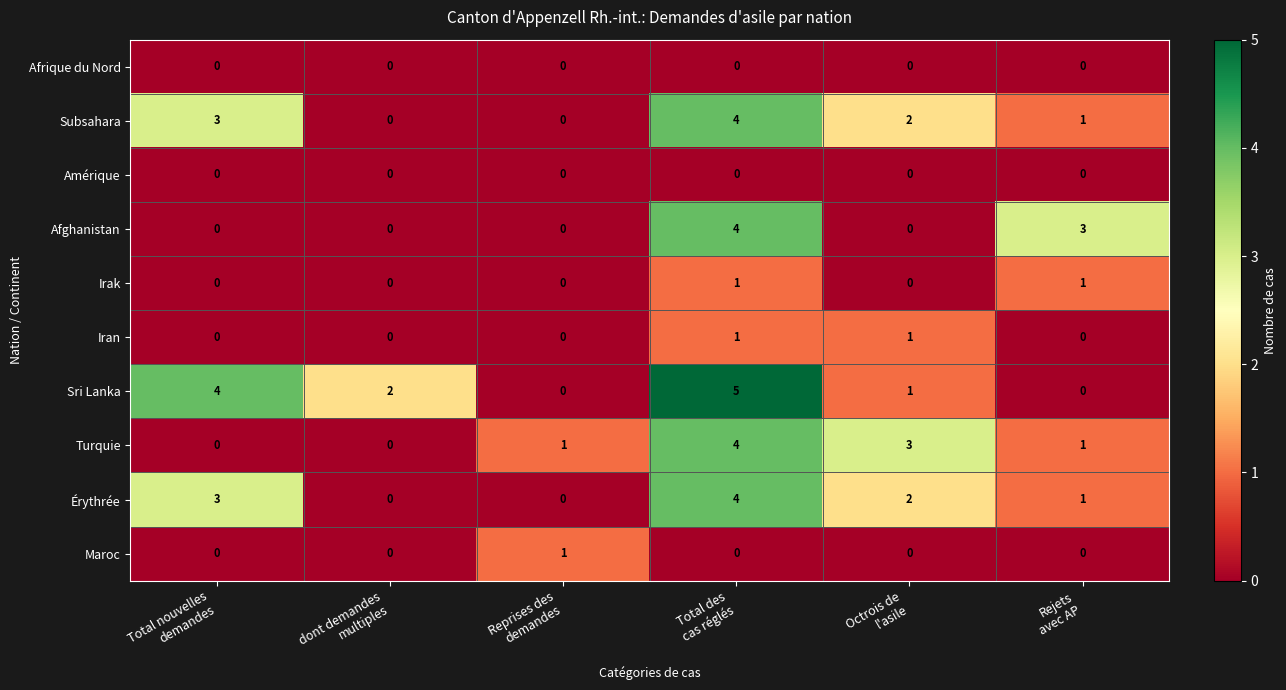

Count the Érythrée values in the range 0 to 3.

5